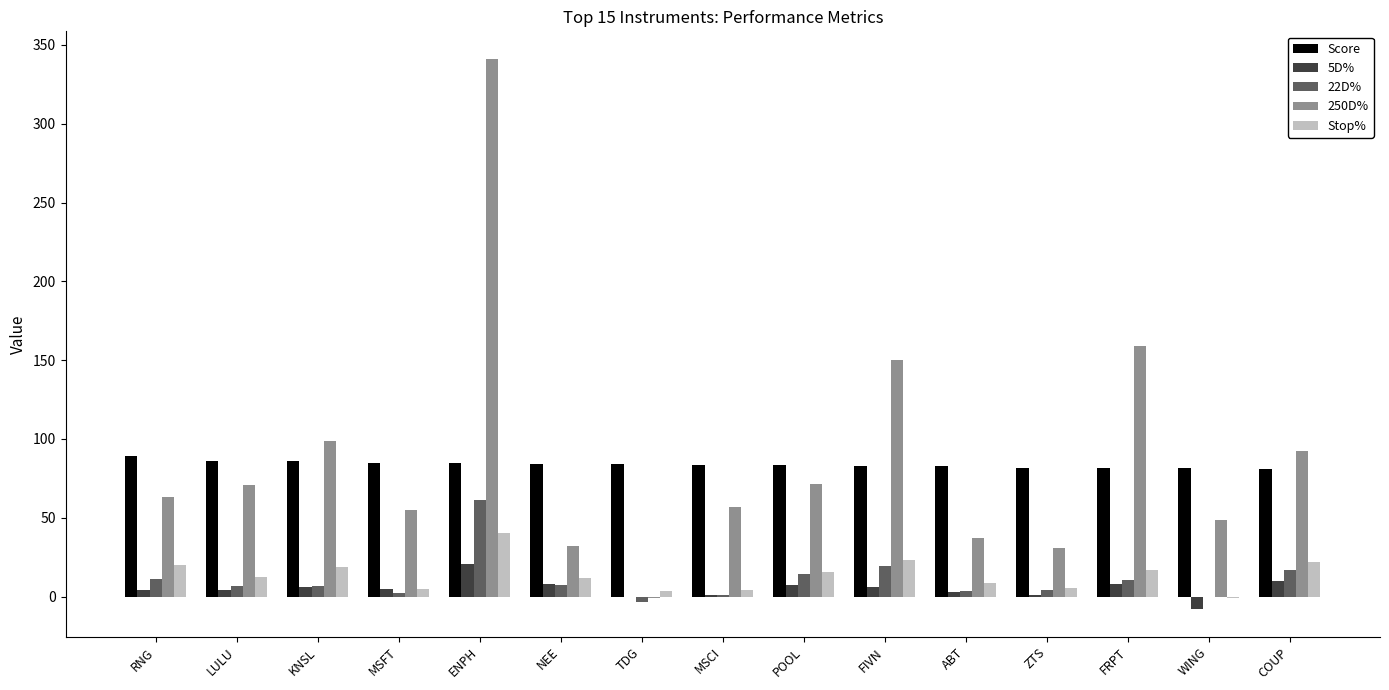

Is it true that Stop% equals 37.4 at FIVN?

False